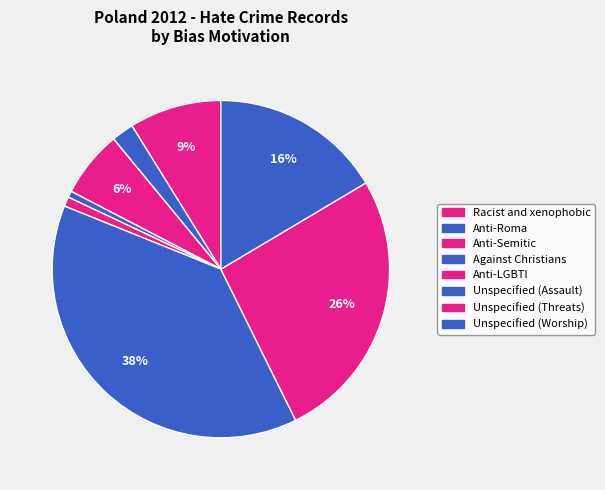

Rank the categories by value from highest to lowest.

Unspecified (Assault), Unspecified (Threats), Unspecified (Worship), Racist and xenophobic, Anti-Semitic, Anti-Roma, Anti-LGBTI, Against Christians